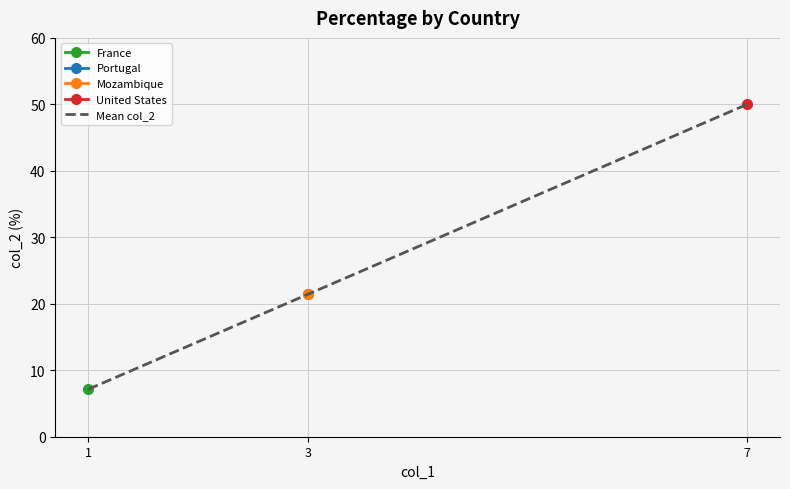

The chart shows a value of 7.1 at 1. True or false?

True